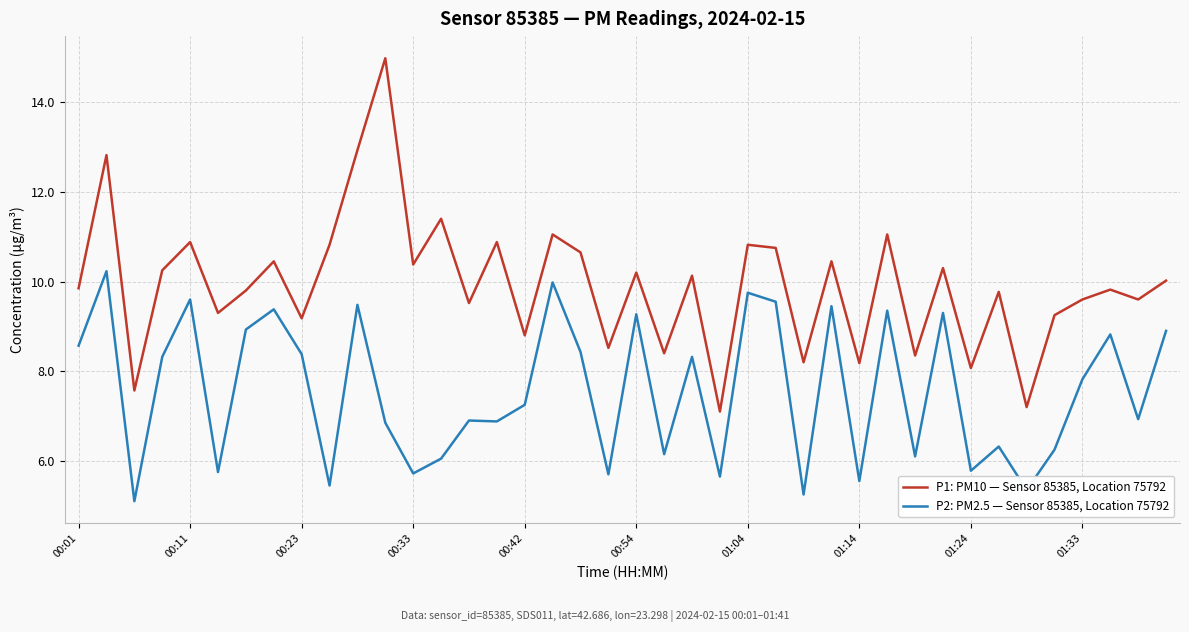

What is the highest value of the P1: PM10 — Sensor 85385, Location 75792 series?

15.0